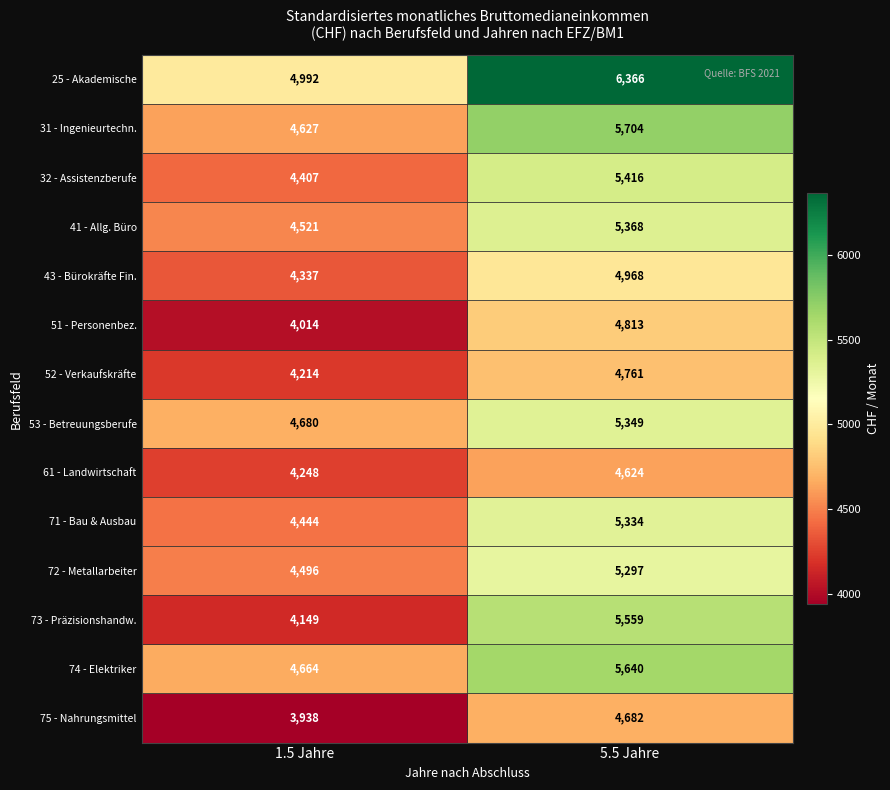

Read the 43 - Bürokräfte Fin. value at 5.5 Jahre, to the nearest 100.

5000